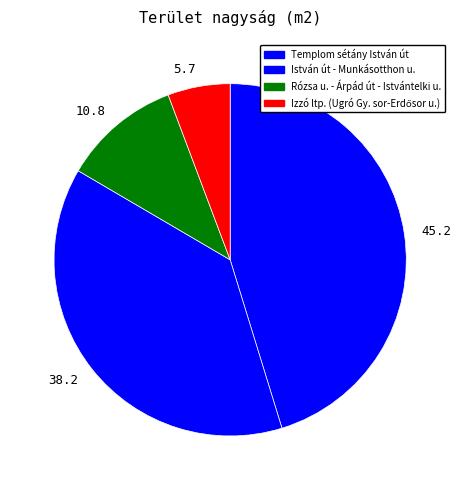

Which has a higher value, 10.8 or 38.2?

38.2